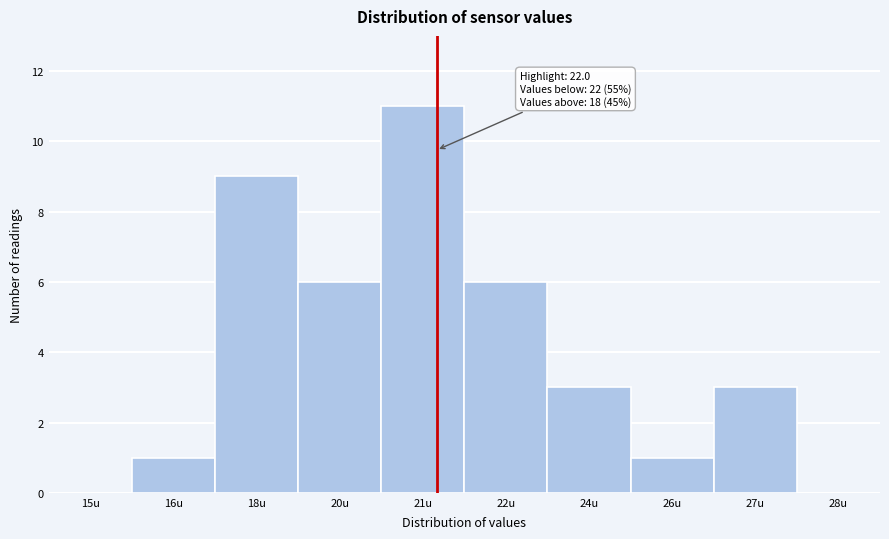

Reading left to right, extract all data points from this chart.

15u=0	16u=1	18u=9	20u=6	21u=11	22u=6	24u=3	26u=1	27u=3	28u=0